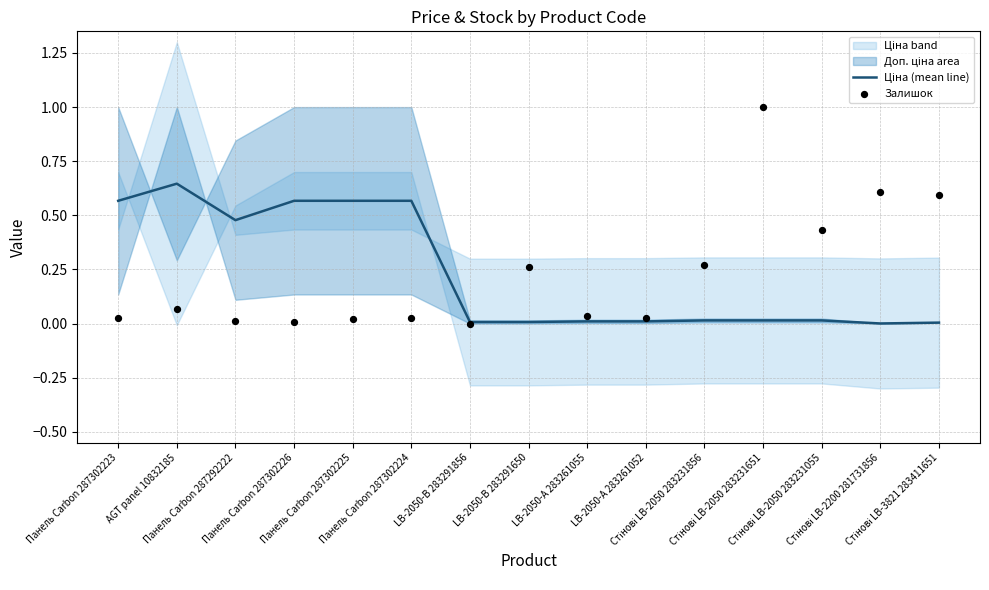

At how many categories does at least one series exceed 0?

15